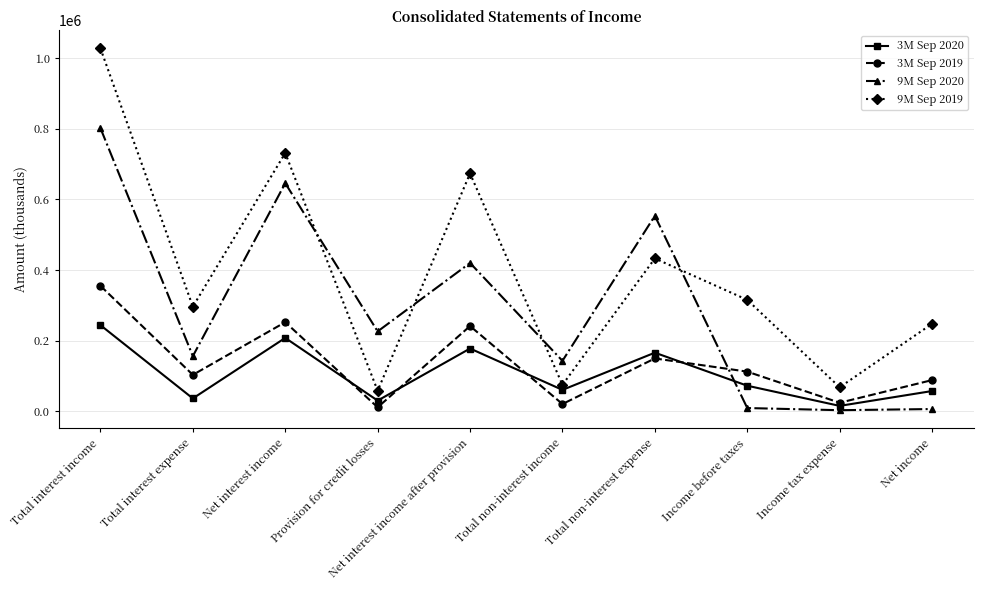

Does the chart display data point markers on the line(s)?

Yes